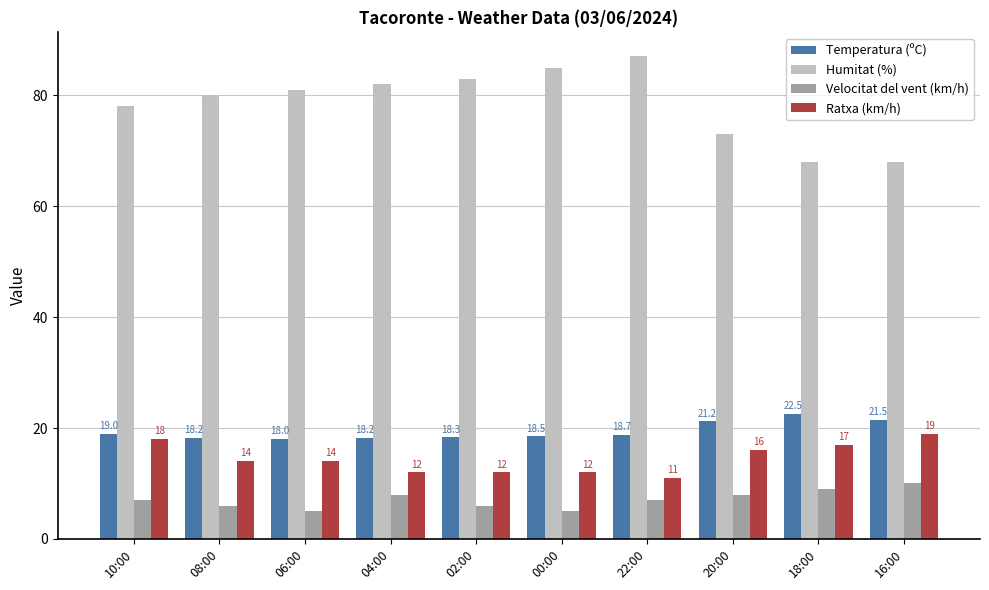

What are all the series names shown in the legend?

Temperatura (ºC), Humitat (%), Velocitat del vent (km/h), Ratxa (km/h)